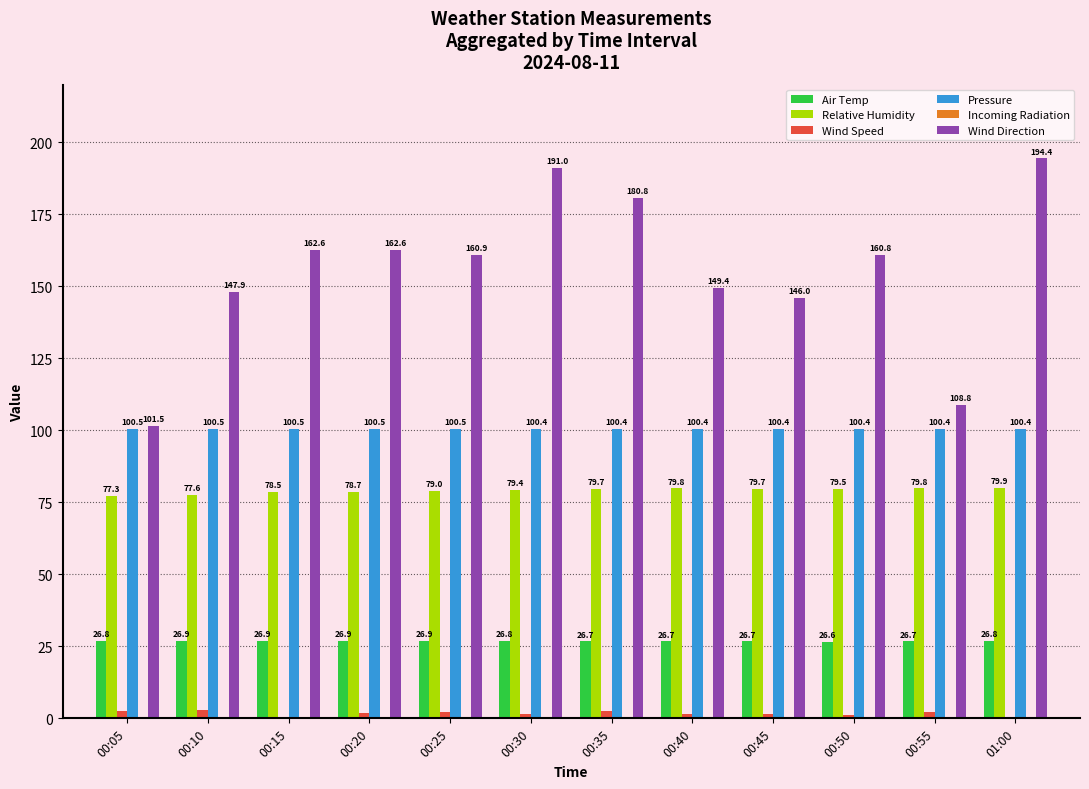

How many groups of bars are there?

12